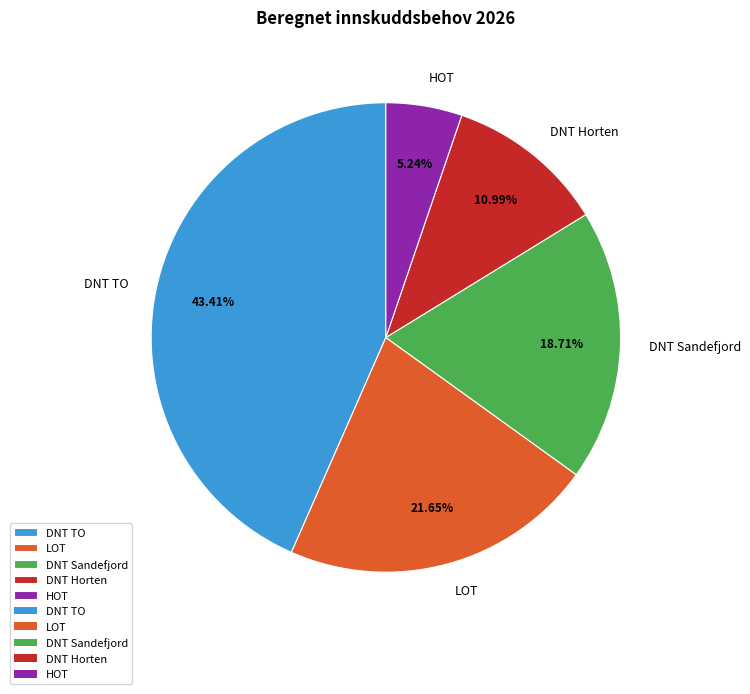

How many slices are in this pie chart?

5